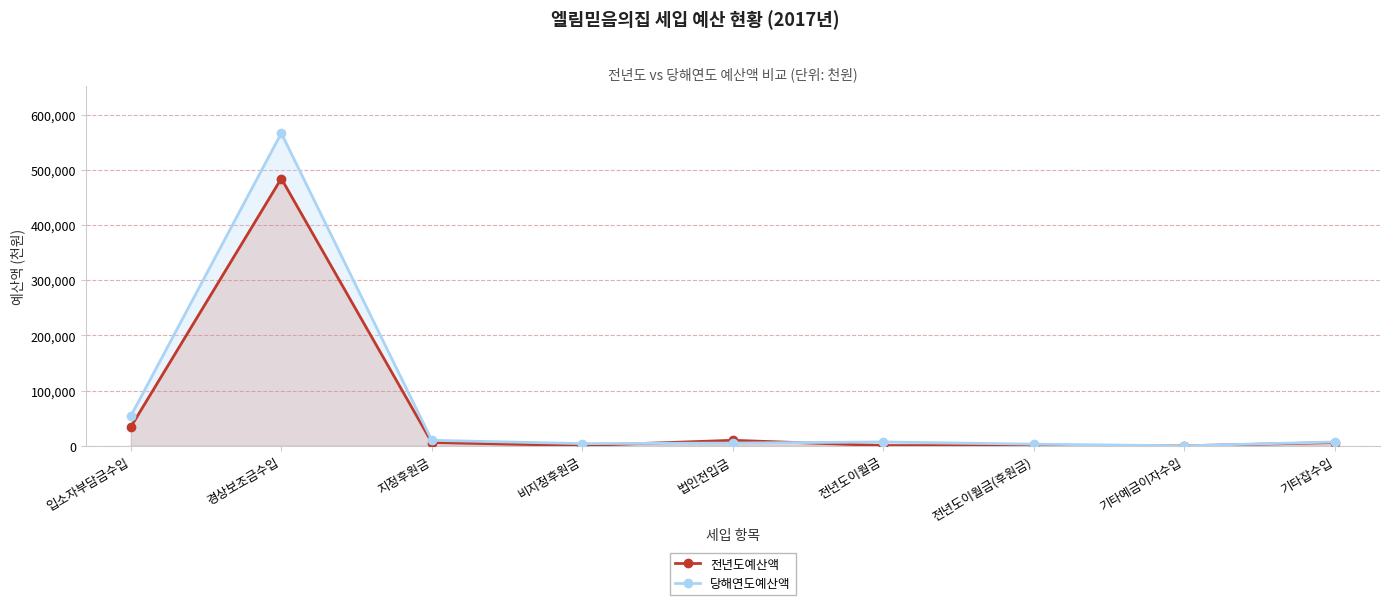

What is the difference between the second highest and second lowest values in the 전년도예산액 series?

34095.0